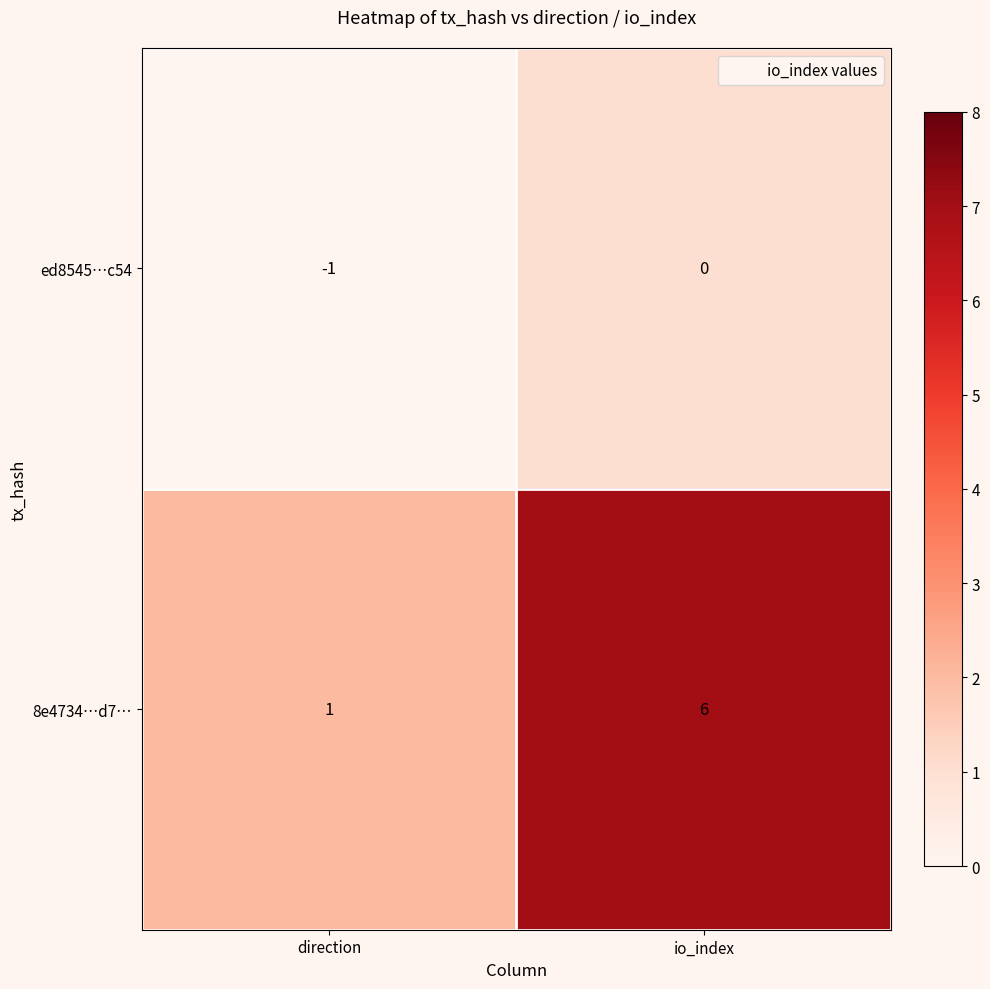

At which category is the sum across all series the highest?

io_index